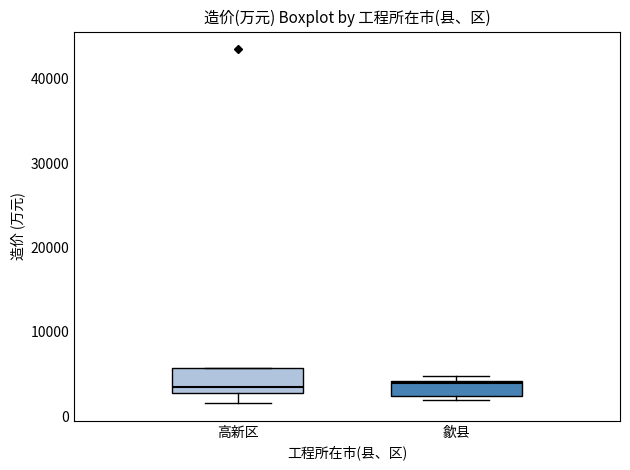

Reading left to right, read every box against the y-axis: the position of its median line, the range the box covers, and the ends of its whiskers. The values are not printed on the chart, so give them approximately, as read against the axis.

高新区: median 3000 (just above the box's lower edge), box 3000 to 6000, whiskers 2000 to 6000
歙县: median 4000, box 2000 to 4000, whiskers 2000 (just below the box's lower edge) to 5000